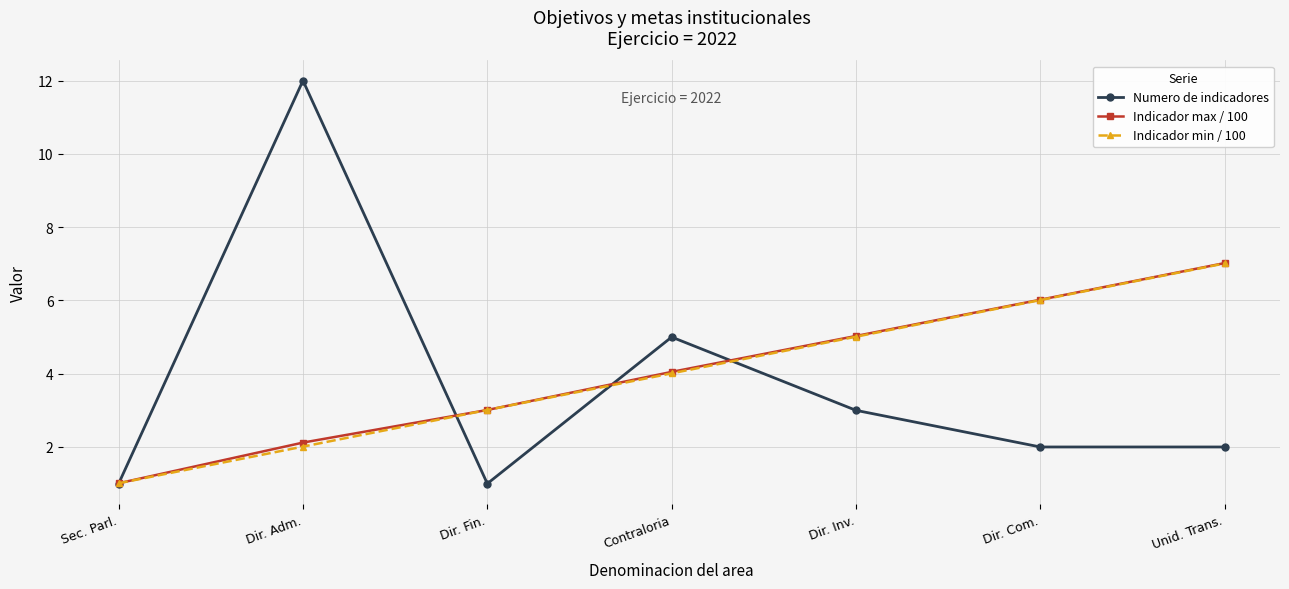

How many interior local peaks does the Numero de indicadores series have?

2